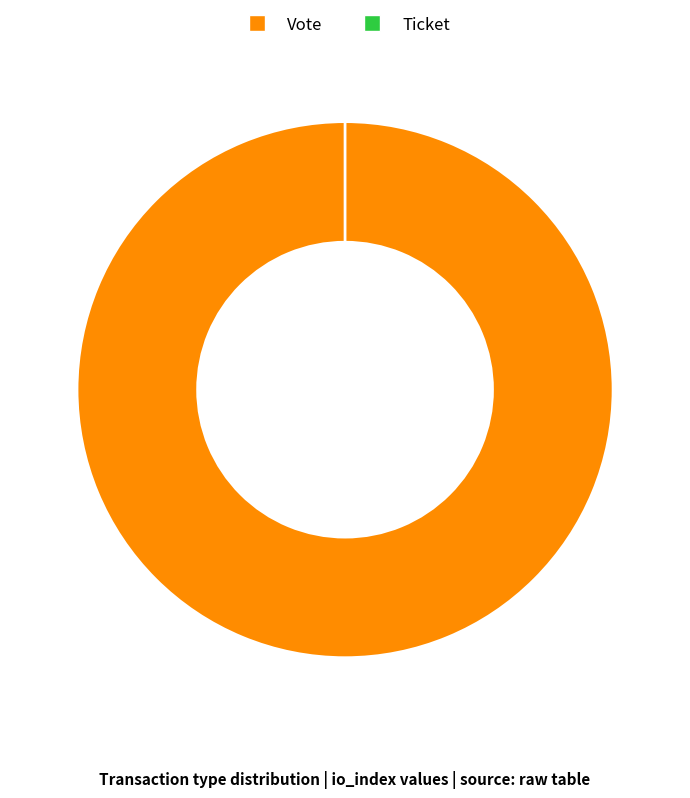

Count the number of slices in the pie.

2